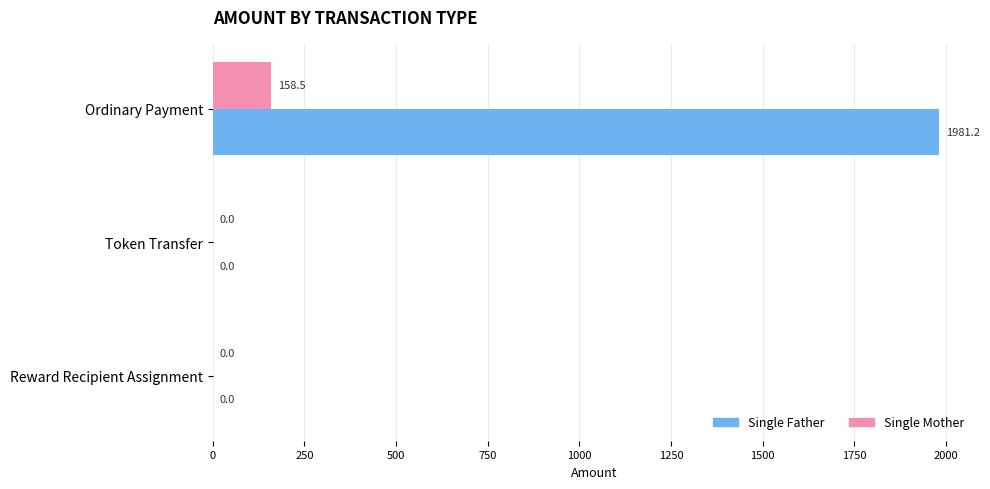

What is the highest value of the Single Father series?

1981.2